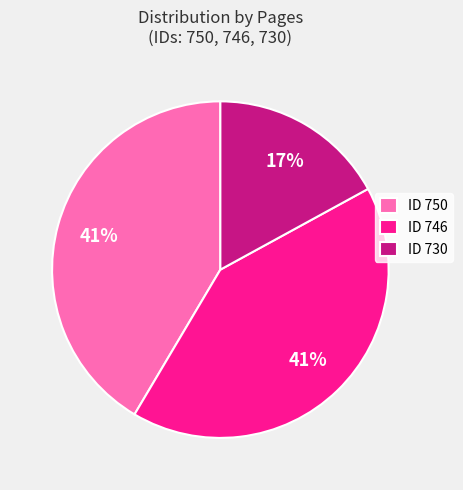

True or false: ID 746 accounts for 41% of the total.

True